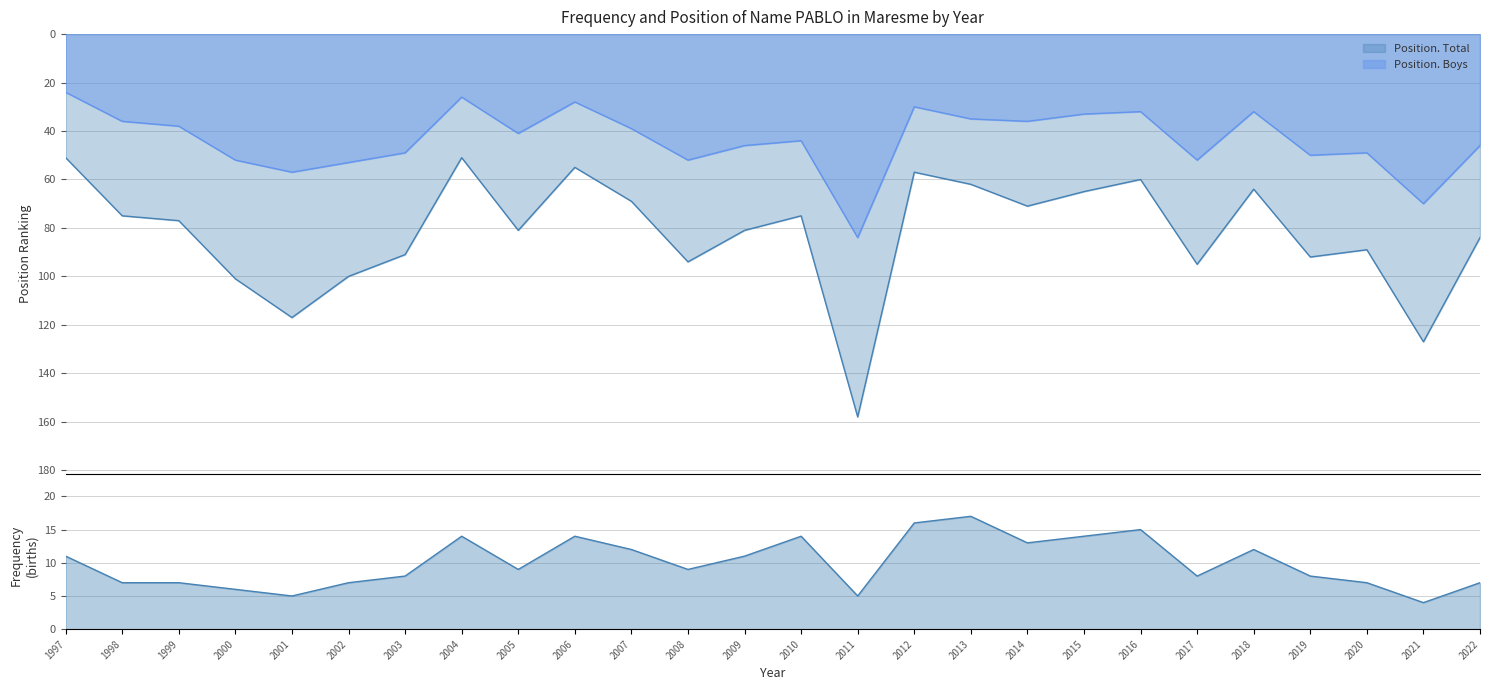

What is the value of the Frequency point at the 3rd from the left?

7